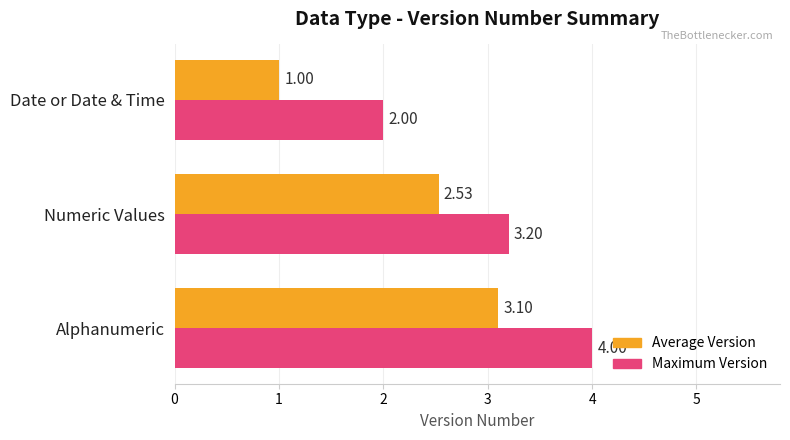

Which series changed the most between Alphanumeric and Numeric Values?

Maximum Version